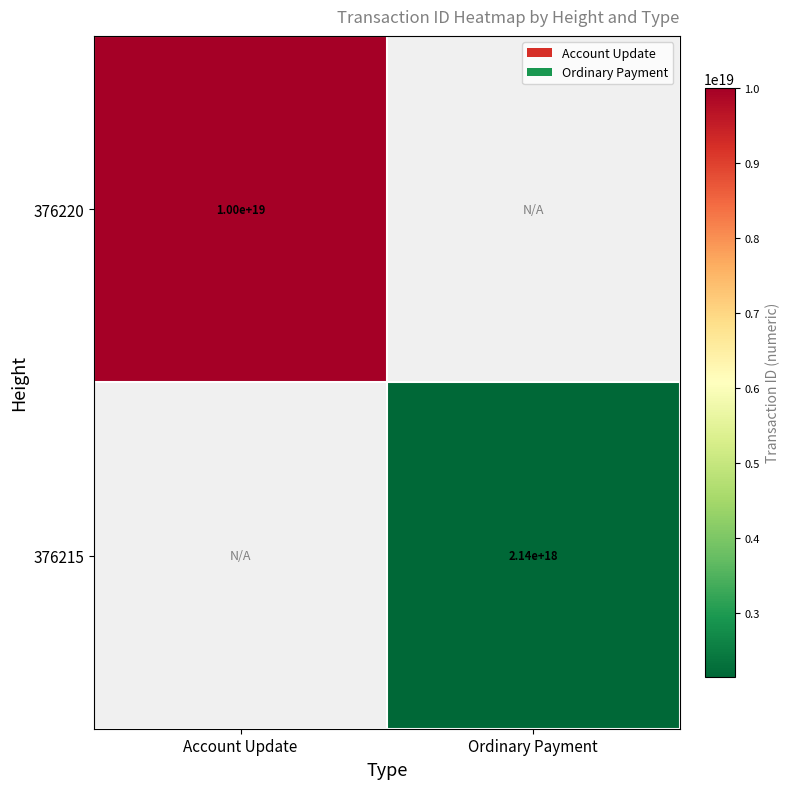

Is it true that 376215 equals 3573112827461316096 at Ordinary Payment?

False